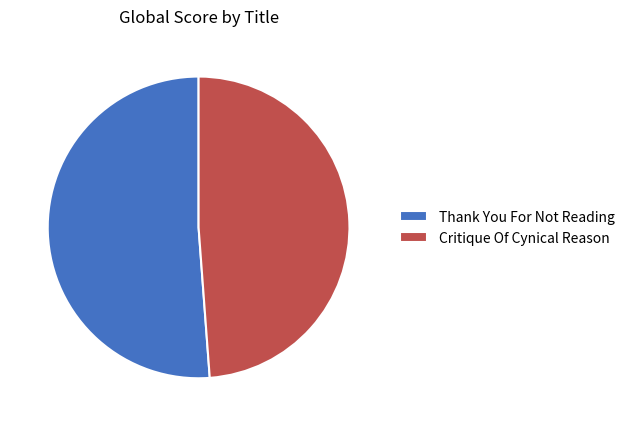

The Critique Of Cynical Reason slice represents 49% of the pie. True or false?

True